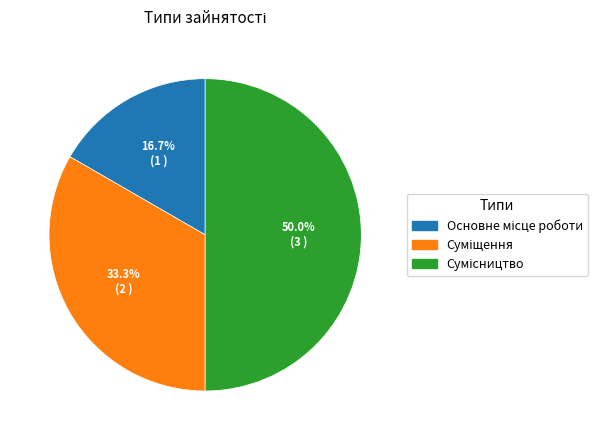

Approximately how many times larger is the value at Сумісництво compared to Суміщення?

1.5